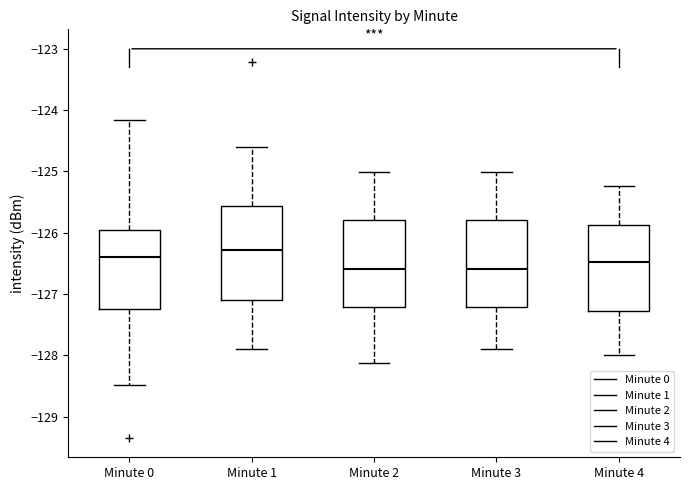

Reading left to right, read every box against the y-axis: the position of its median line, the range the box covers, and the ends of its whiskers. The values are not printed on the chart, so give them approximately, as read against the axis.

Minute 0: median -126.4, box -127.2 to -126.0, whiskers -128.5 to -124.2
Minute 1: median -126.3, box -127.1 to -125.6, whiskers -127.9 to -124.6
Minute 2: median -126.6, box -127.2 to -125.8, whiskers -128.1 to -125.0
Minute 3: median -126.6, box -127.2 to -125.8, whiskers -127.9 to -125.0
Minute 4: median -126.5, box -127.3 to -125.9, whiskers -128.0 to -125.2